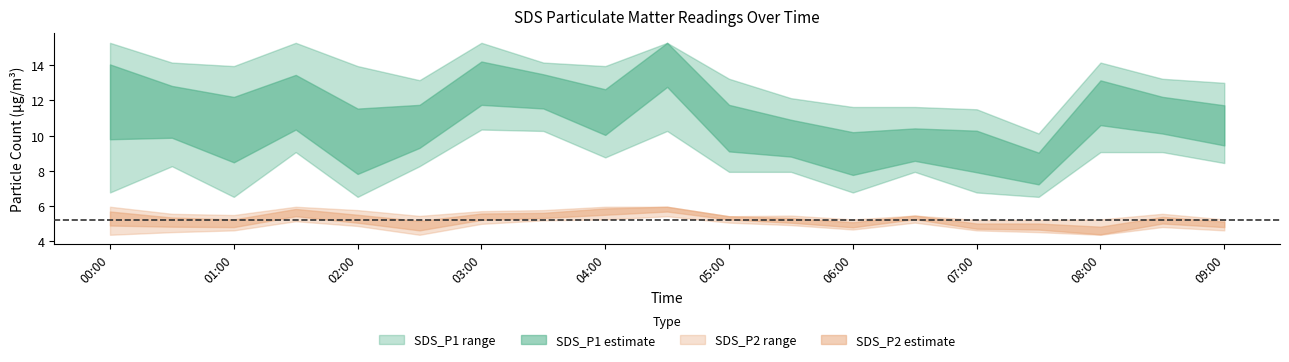

What is the greatest value displayed?

15.3